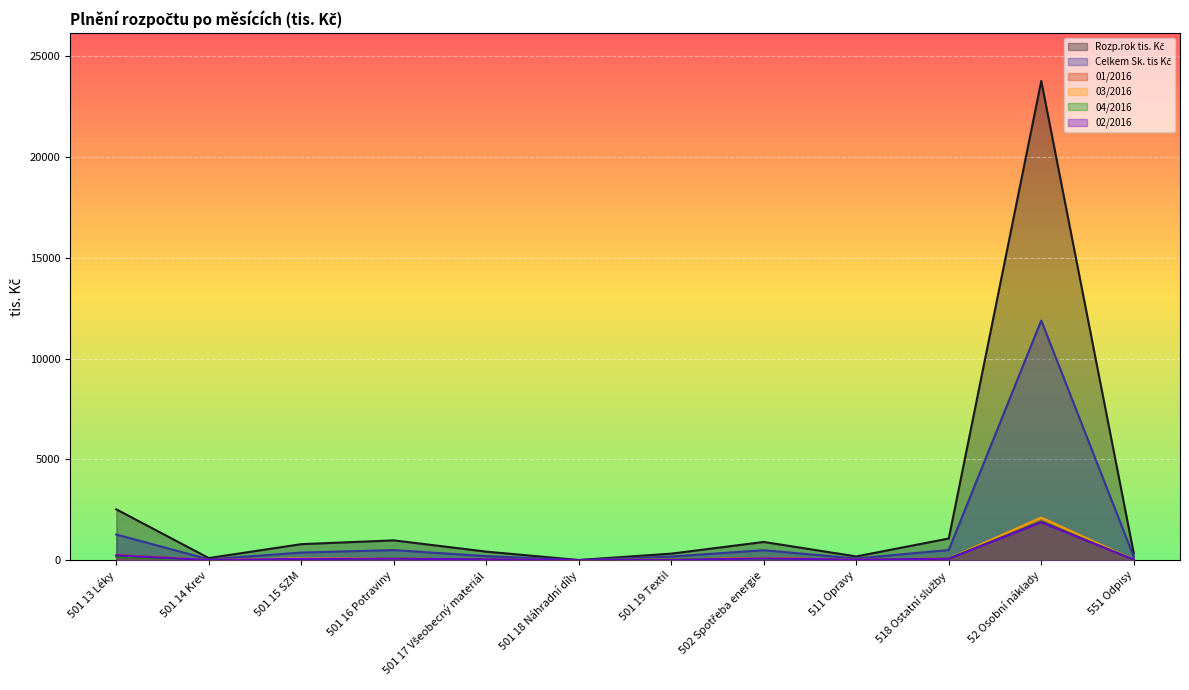

At which category is the sum across all series the highest?

52 Osobní náklady